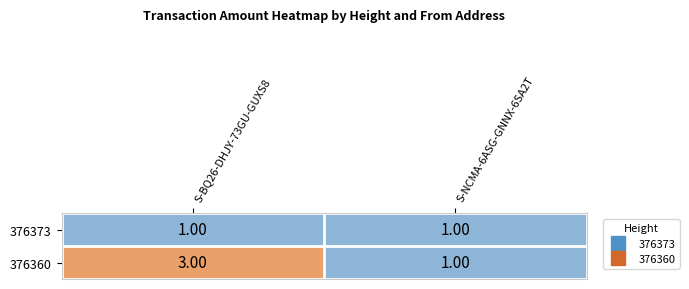

What is the difference between the highest and lowest values at S-BQ26-DHJY-73GU-GUXS8?

2